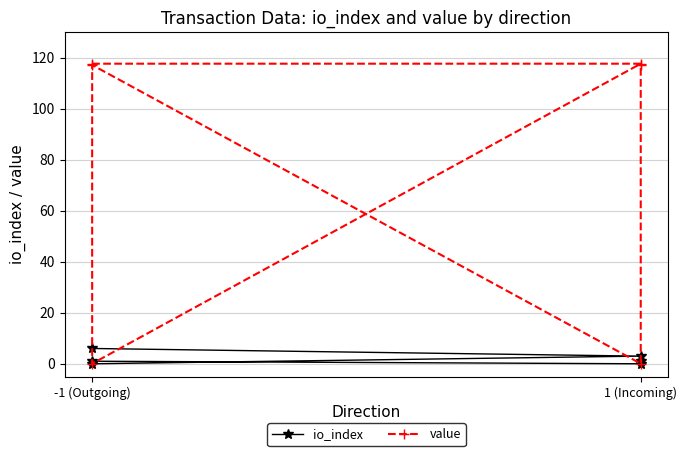

At how many categories does at least one series exceed 11?

4